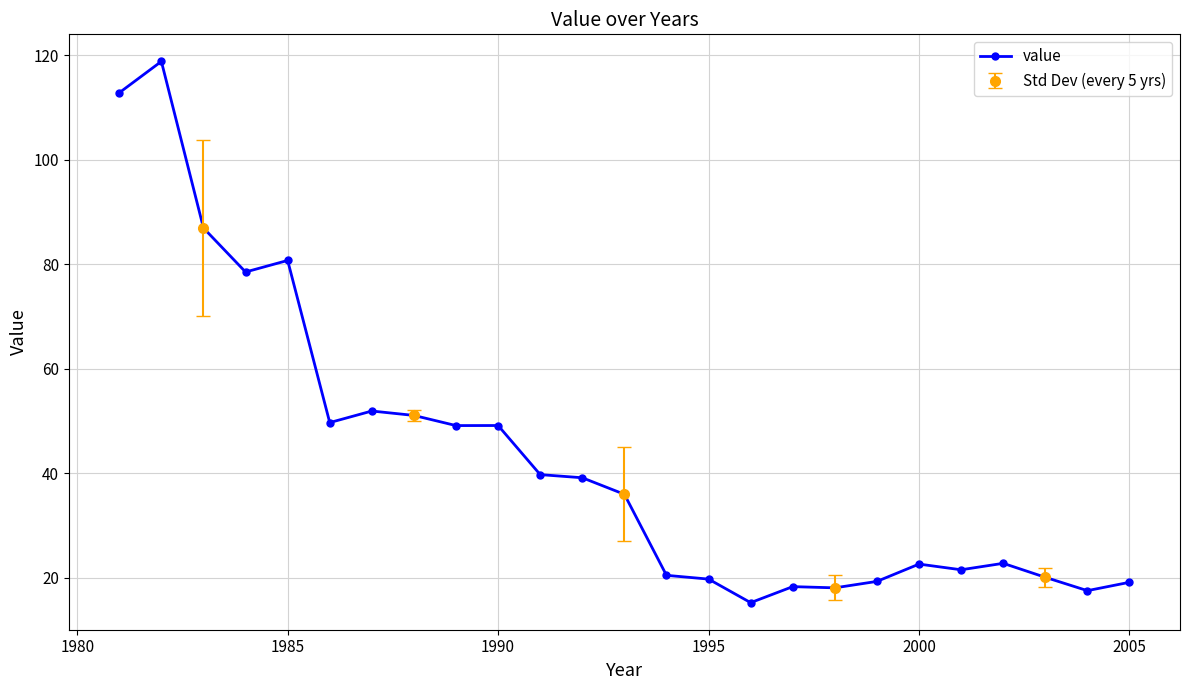

What is the lowest value of the value series?

15.2